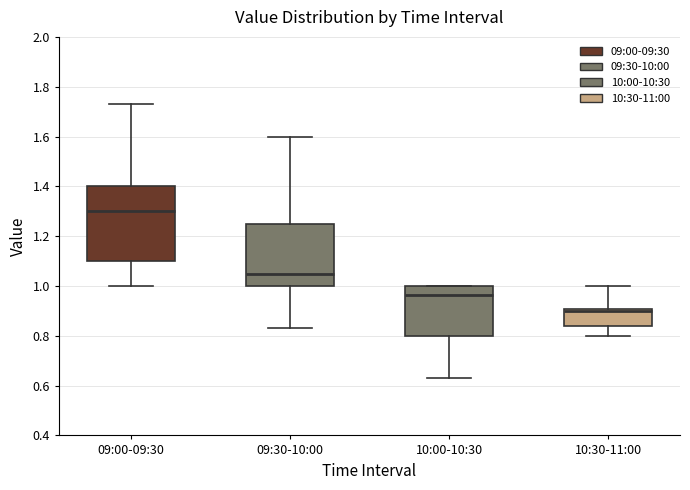

Reading left to right, read every box against the y-axis: the position of its median line, the range the box covers, and the ends of its whiskers. The values are not printed on the chart, so give them approximately, as read against the axis.

09:00-09:30: median 1.30, box 1.10 to 1.40, whiskers 1.00 to 1.74
09:30-10:00: median 1.06, box 1.00 to 1.24, whiskers 0.84 to 1.60
10:00-10:30: median 0.96, box 0.80 to 1.00, whiskers 0.64 to 1.00
10:30-11:00: median 0.90 (just below the box's upper edge), box 0.84 to 0.90, whiskers 0.80 to 1.00